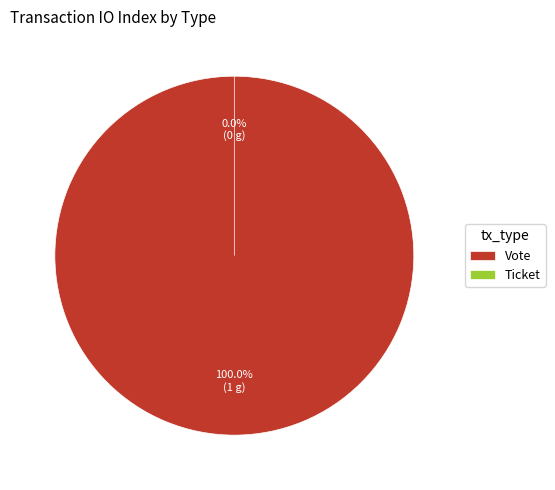

What is the smallest slice in the pie chart?

Ticket